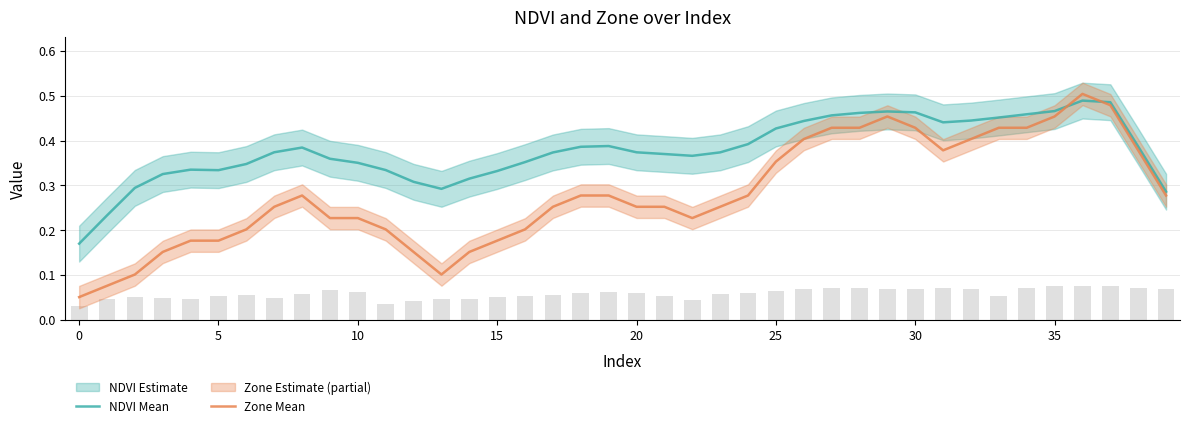

True or false: NDVI Mean has a value of 0.4 at 22.

True